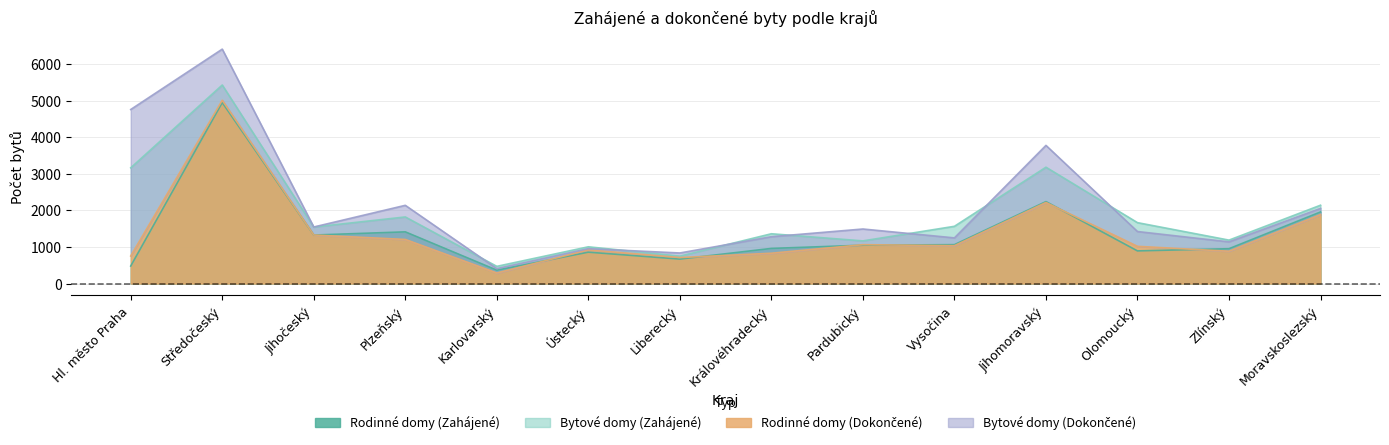

What value does the Rodinné domy (Zahájené) series have at Moravskoslezský, to the nearest 10?

1960